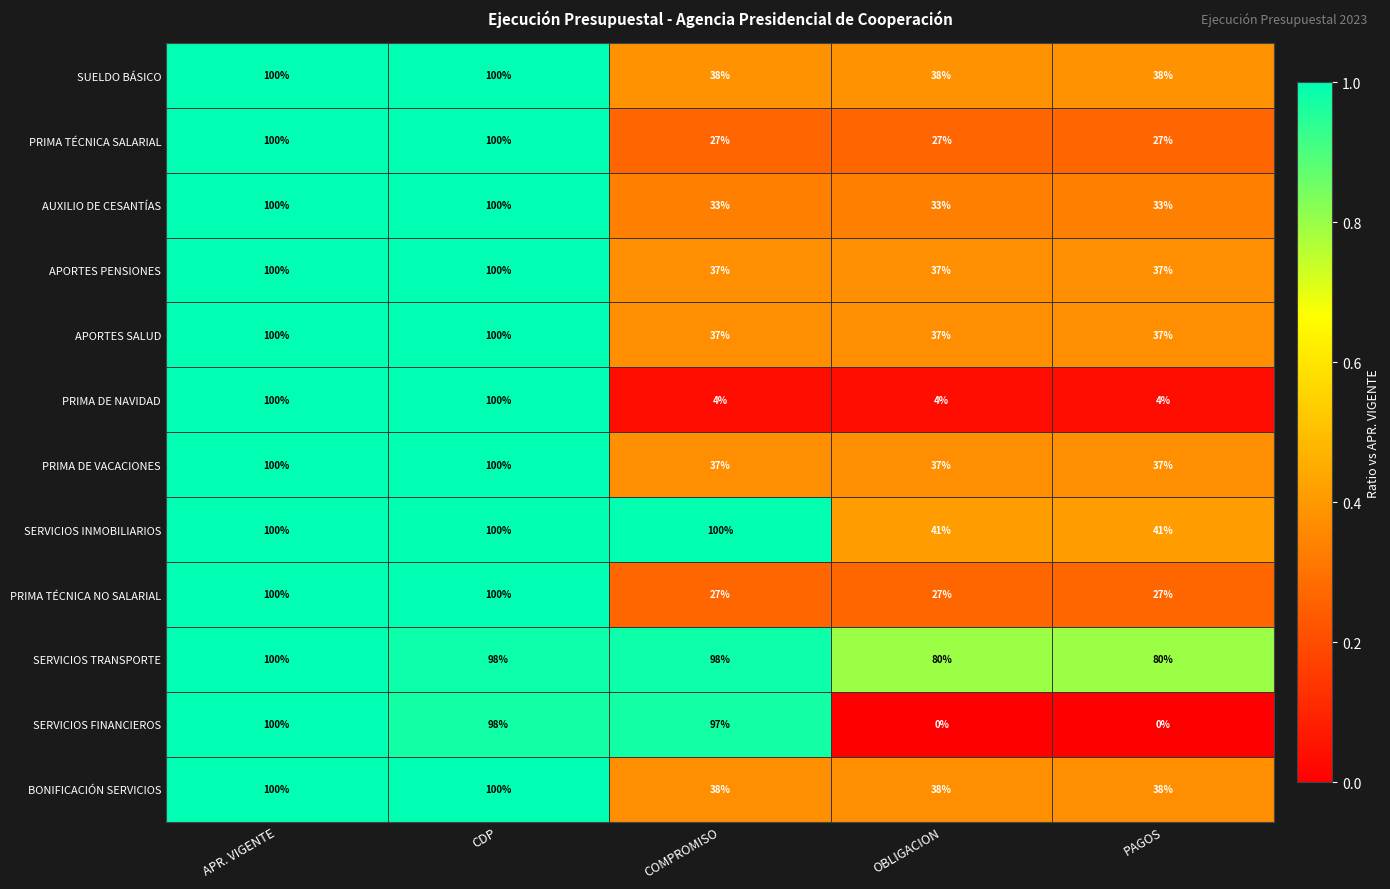

The value of AUXILIO DE CESANTÍAS at OBLIGACION is 33. True or false?

True